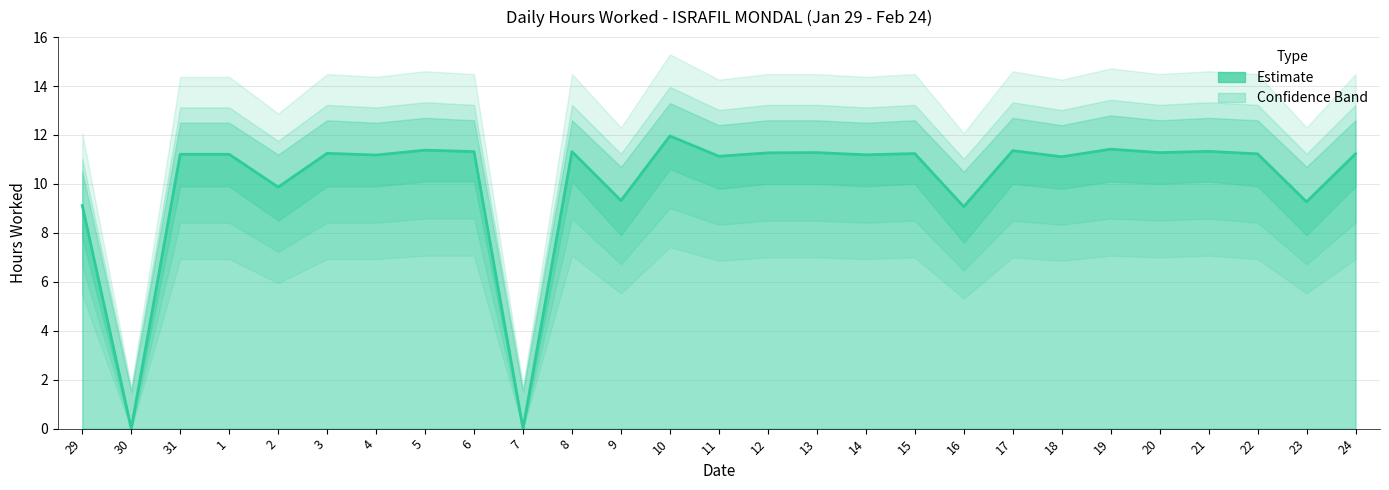

True or false: the data has more than 2 interior local peaks.

True